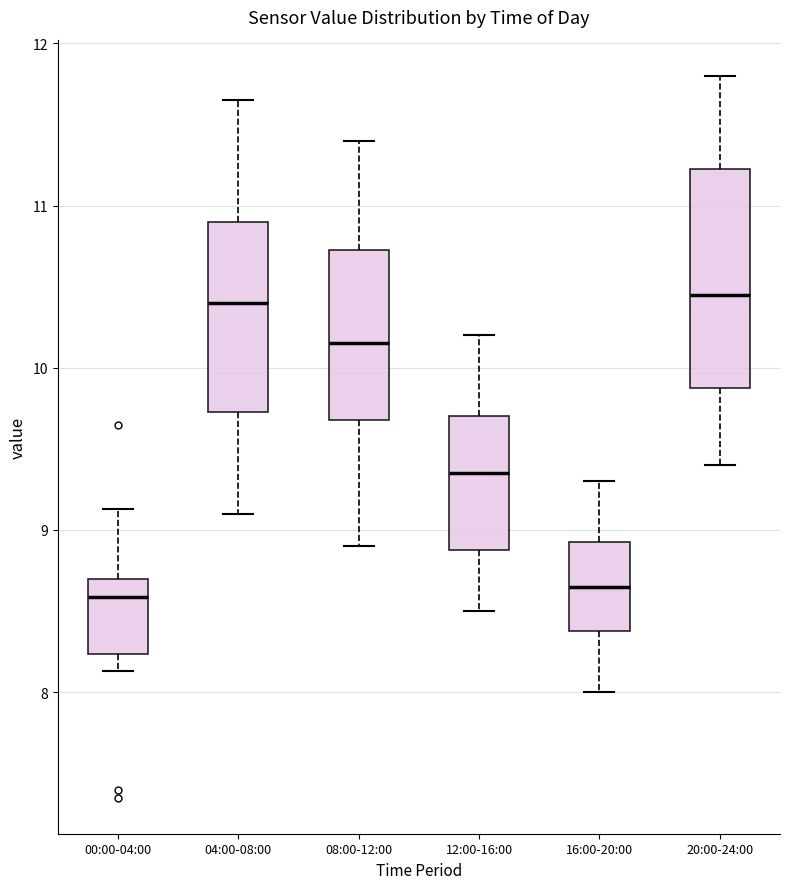

Reading left to right, transcribe this box plot: for each box, give where its median line is, the range the box spans, and where its two whiskers end, as read against the y-axis. The values are not printed on the chart, so give them approximately, as read against the axis.

00:00-04:00: median 8.6, box 8.2 to 8.7, whiskers 8.1 to 9.1
04:00-08:00: median 10.4, box 9.7 to 10.9, whiskers 9.1 to 11.7
08:00-12:00: median 10.2, box 9.7 to 10.7, whiskers 8.9 to 11.4
12:00-16:00: median 9.4, box 8.9 to 9.7, whiskers 8.5 to 10.2
16:00-20:00: median 8.7, box 8.4 to 8.9, whiskers 8.0 to 9.3
20:00-24:00: median 10.5, box 9.9 to 11.2, whiskers 9.4 to 11.8